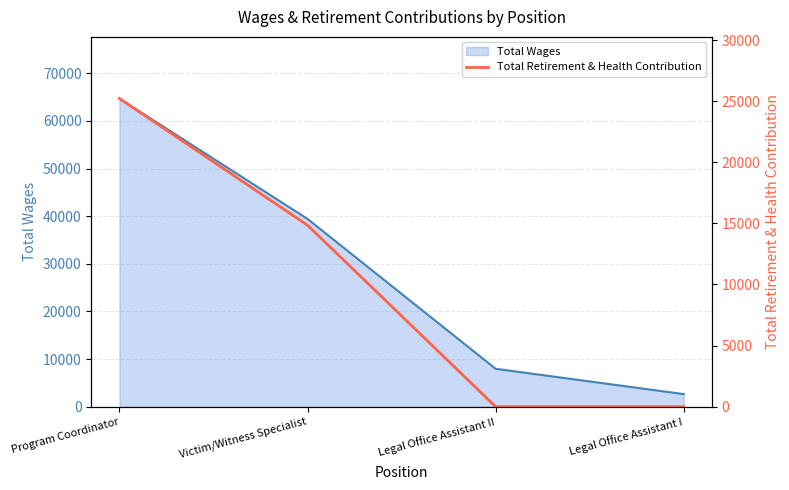

The value of Total Wages at Legal Office Assistant II is 13851. True or false?

False